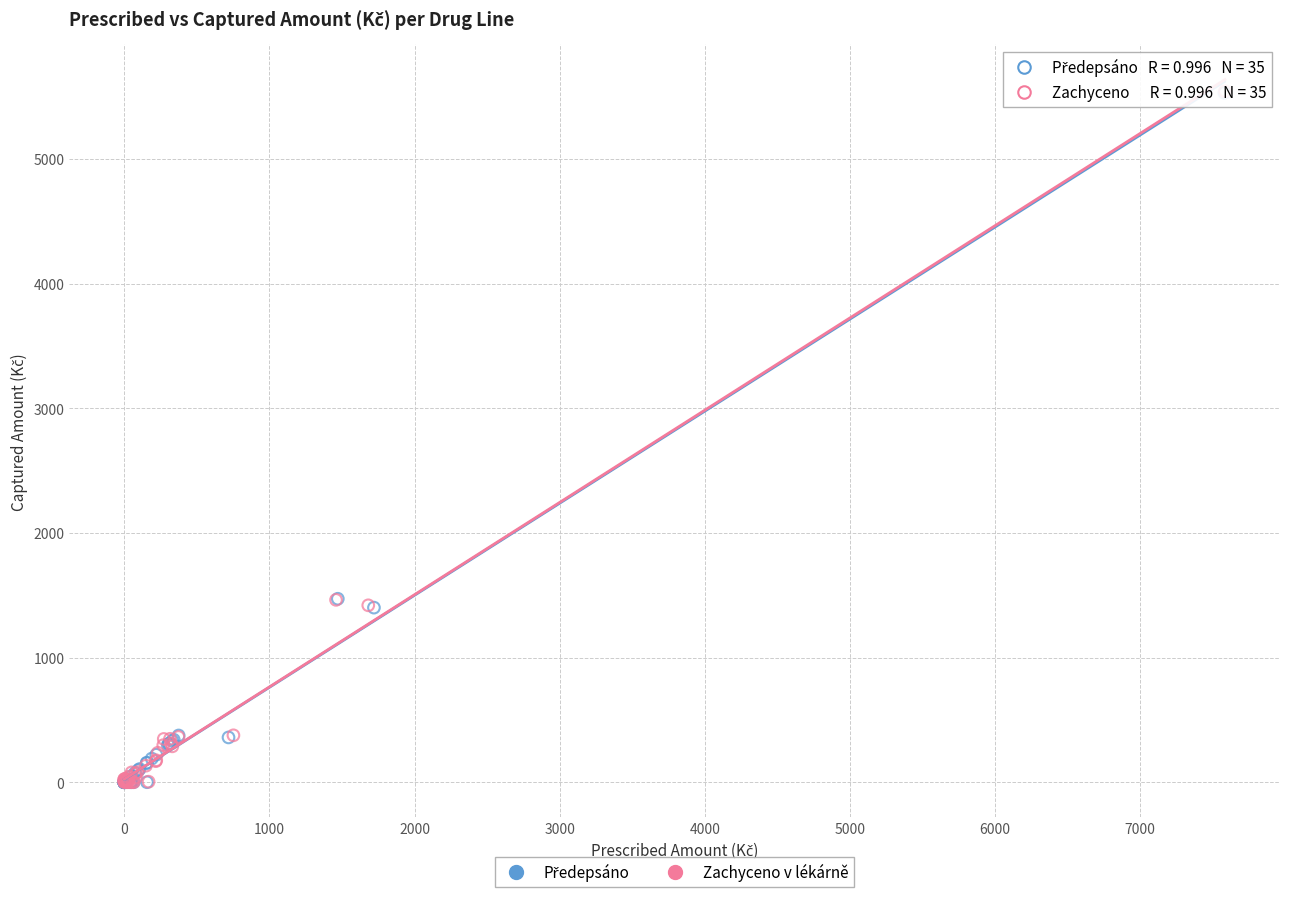

Which series has the widest spread of Y values?

Zachyceno v lékárně